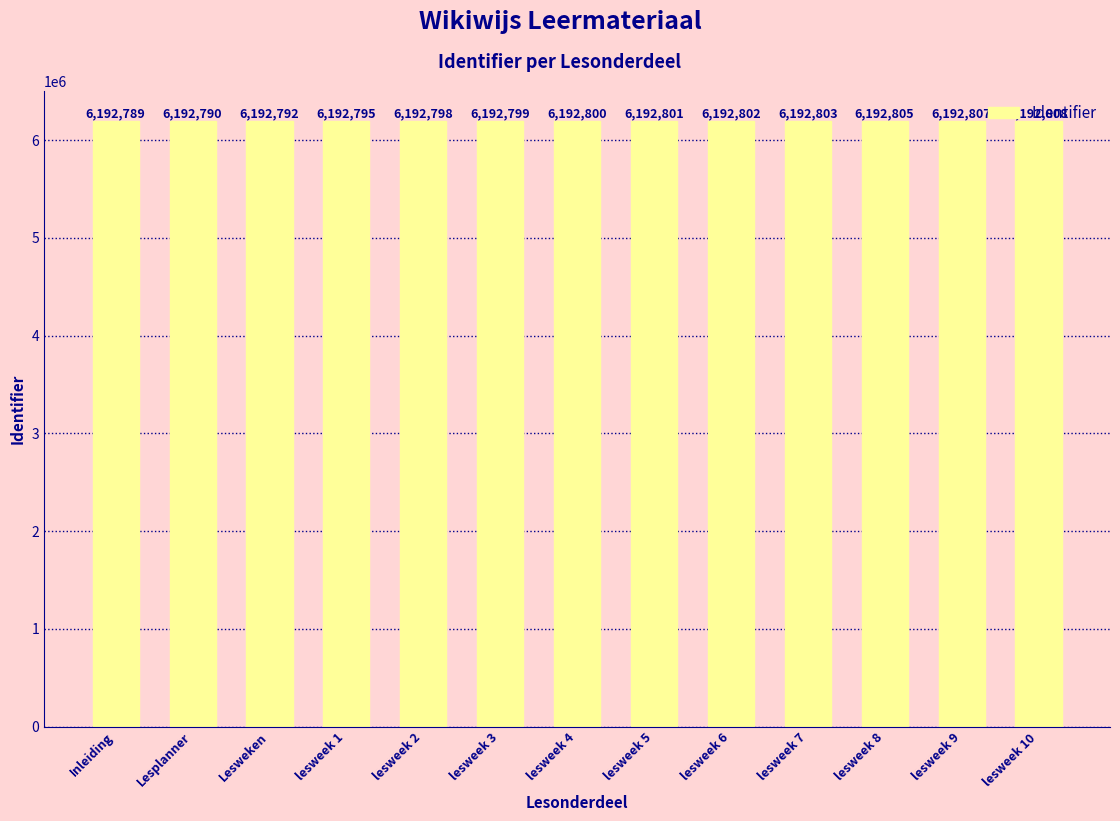

What is the change in value from lesweek 6 to lesweek 9?

+5